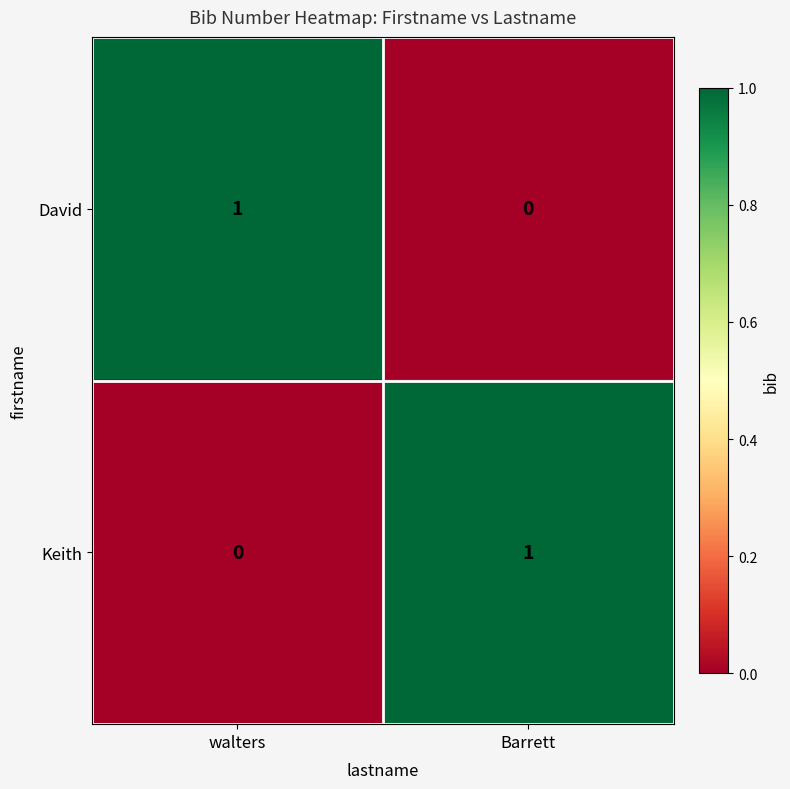

Is it true that David equals -1 at Barrett?

False